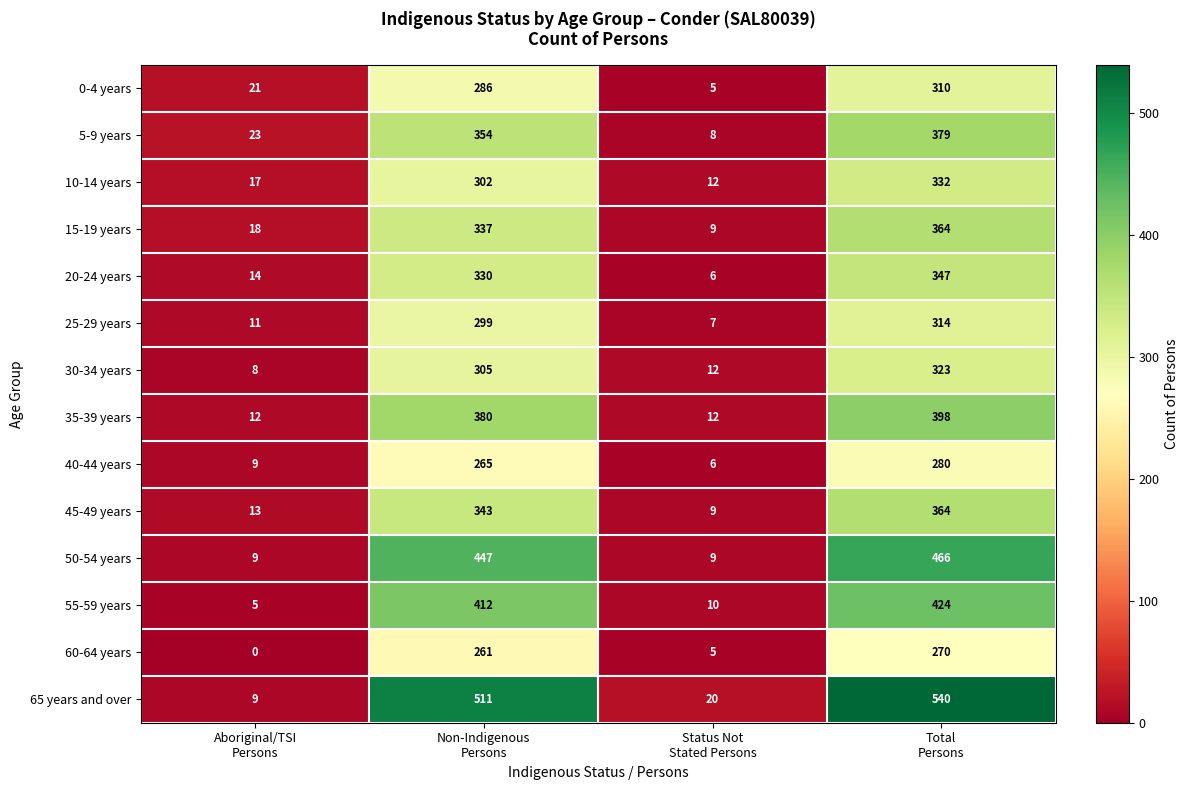

At how many categories does at least one series exceed 456?

2